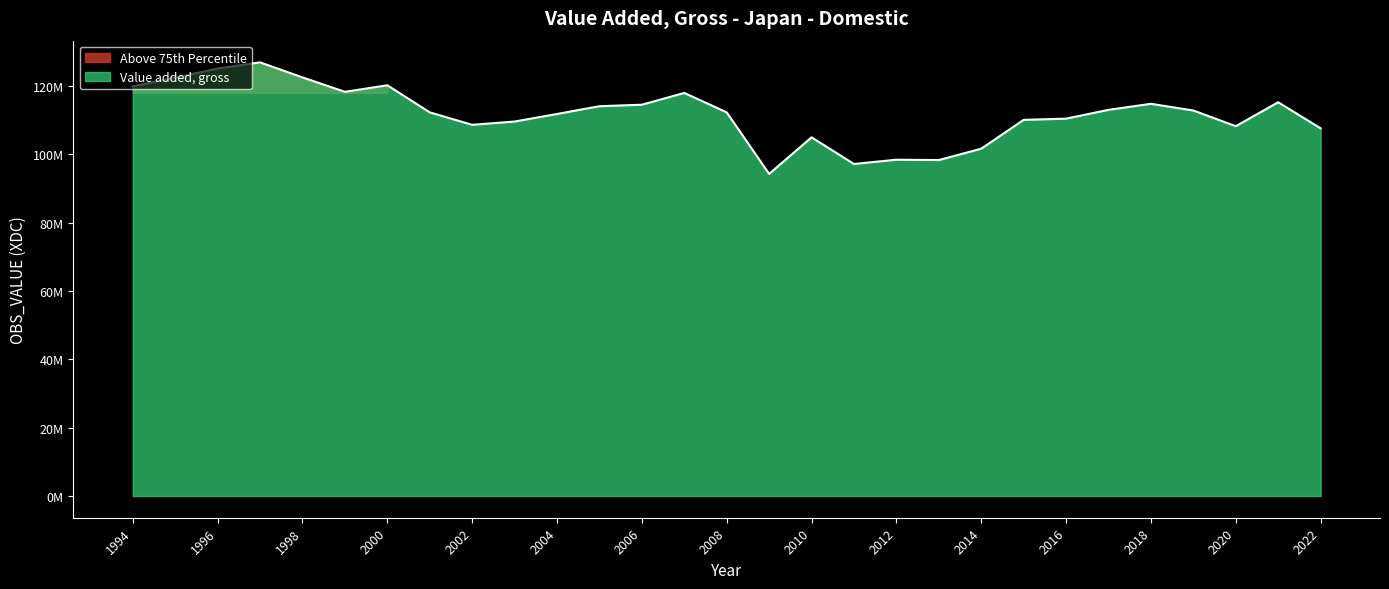

List the labels in order of value, smallest first.

2009, 2011, 2013, 2012, 2014, 2010, 2022, 2020, 2002, 2003, 2015, 2016, 2004, 2001, 2008, 2019, 2017, 2005, 2006, 2018, 2021, 2007, 1999, 1994, 2000, 1995, 1998, 1996, 1997